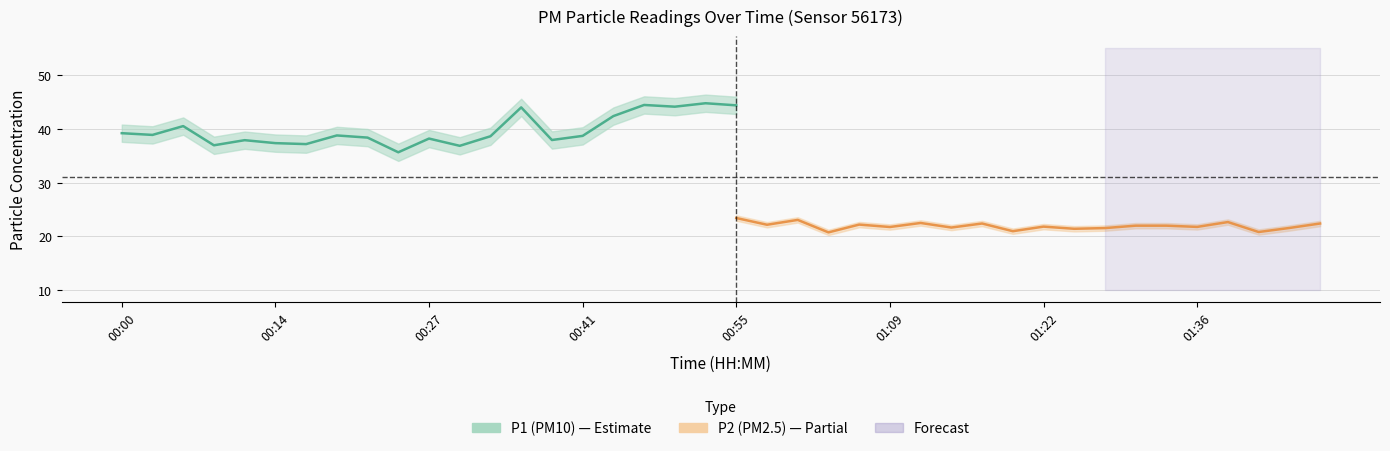

Is it true that P1 equals 11.0 at 00:14?

False